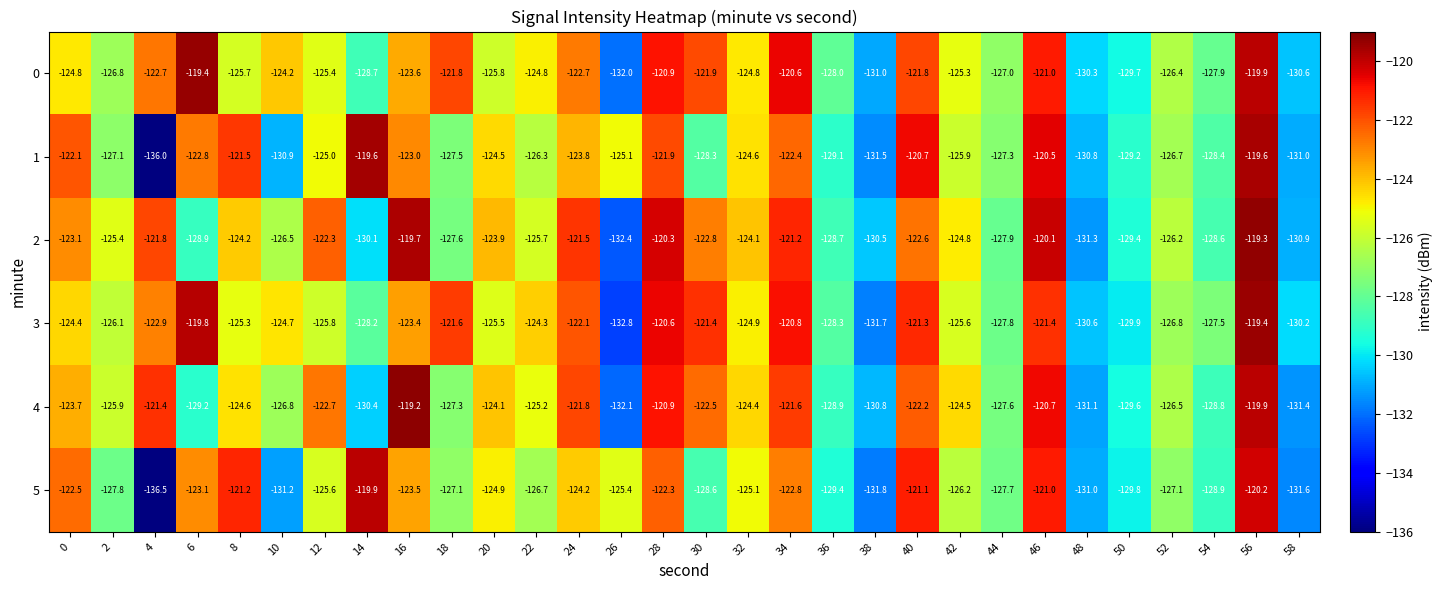

Which series has the widest spread of values?

5